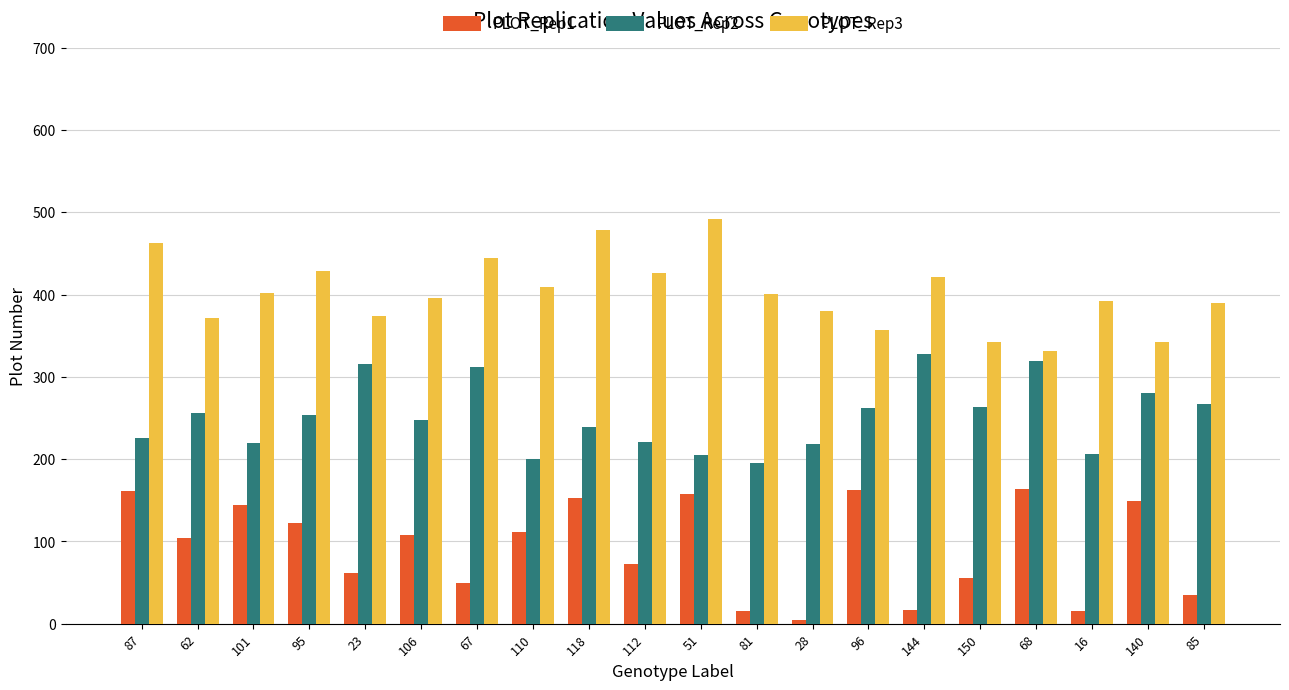

What position from the left is 62?

2